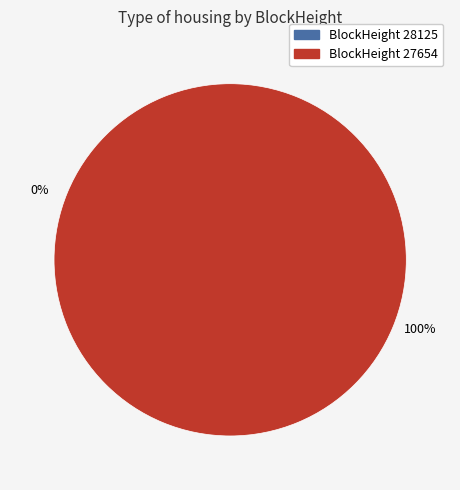

To the nearest percent, what is the average slice percentage?

50%